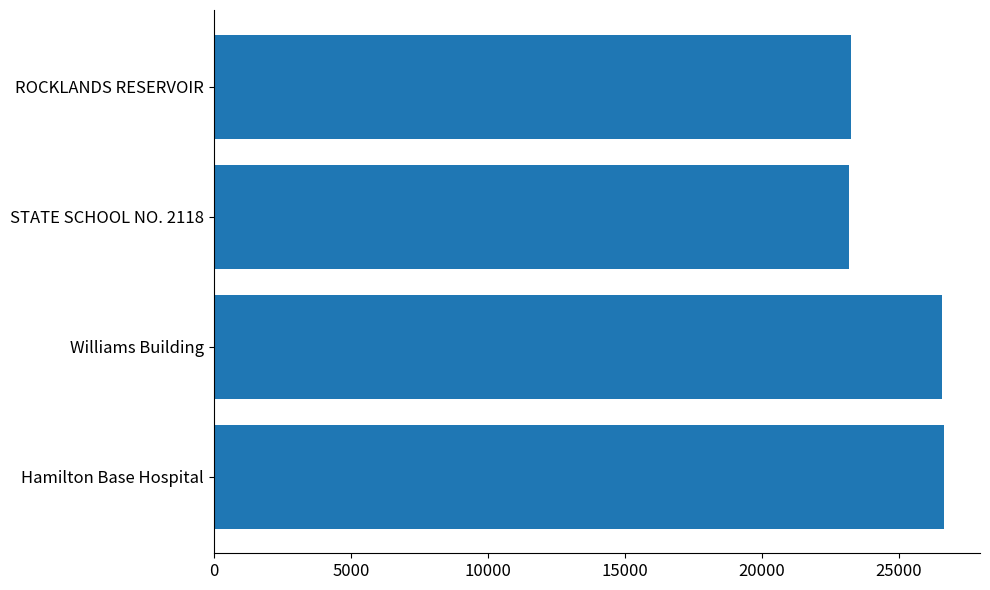

The value at ROCKLANDS RESERVOIR is 23255. True or false?

True